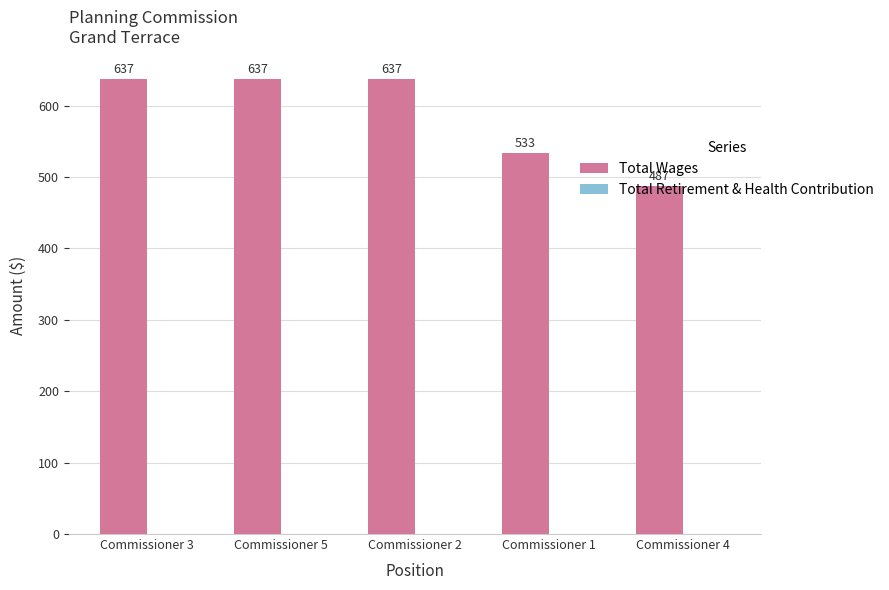

What is the value of the 5th bar from the left?

487